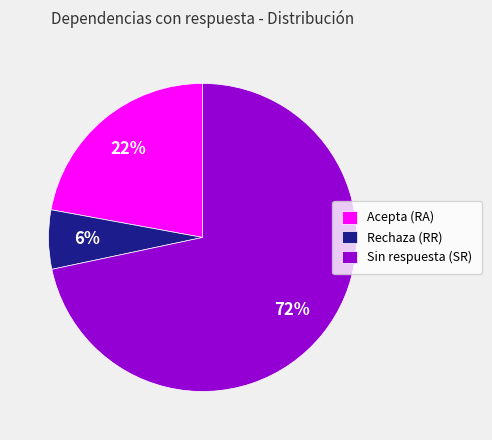

What is the ratio of the value at Acepta (RA) to the value at Sin respuesta (SR)?

0.3